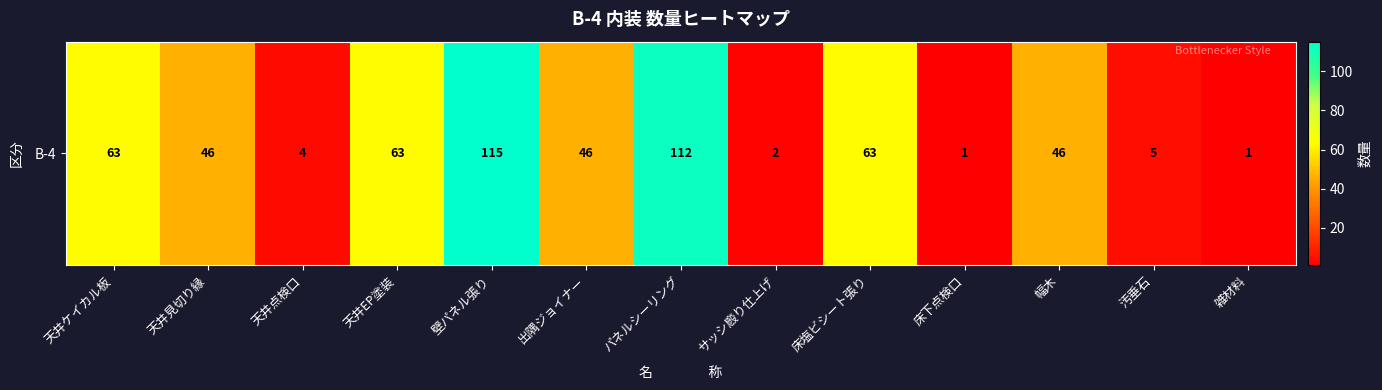

What is the difference between the maximum and minimum values?

114